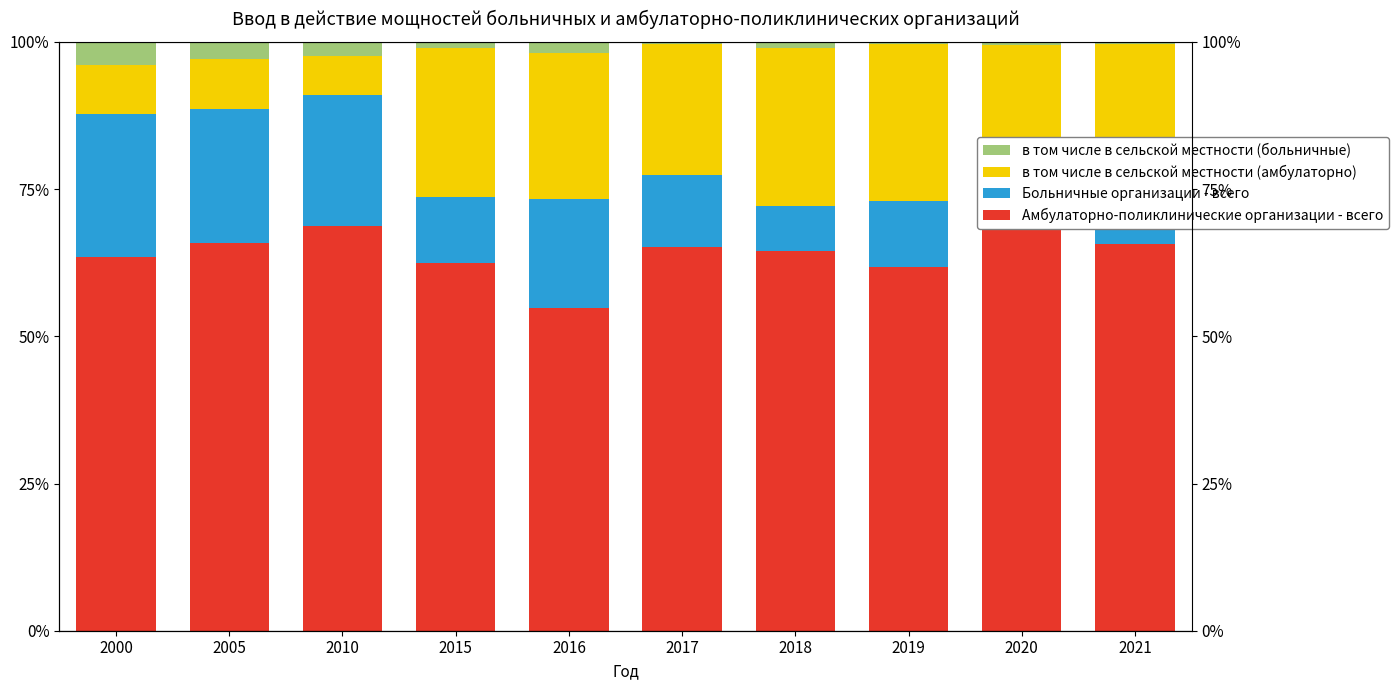

What is the spread (max minus min) of values at 2020?

69.1